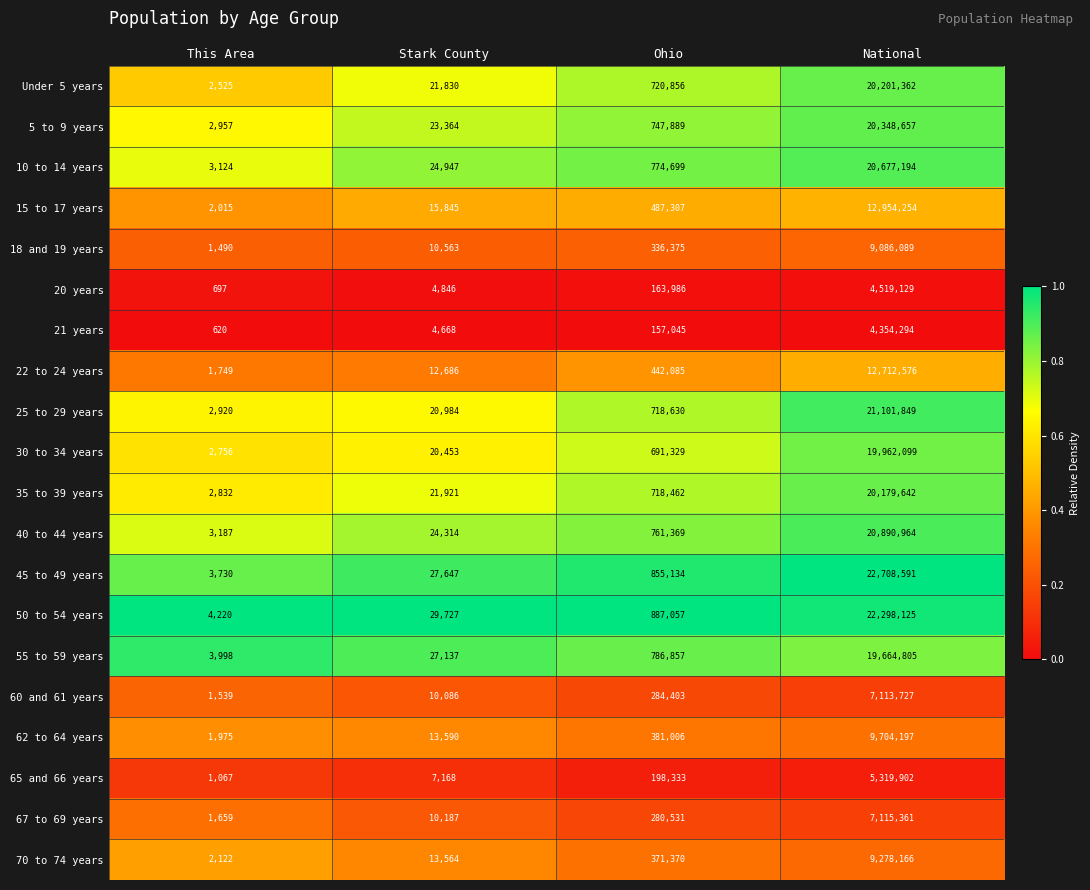

What is the difference between the maximum and minimum values in the 21 years series?

4353674